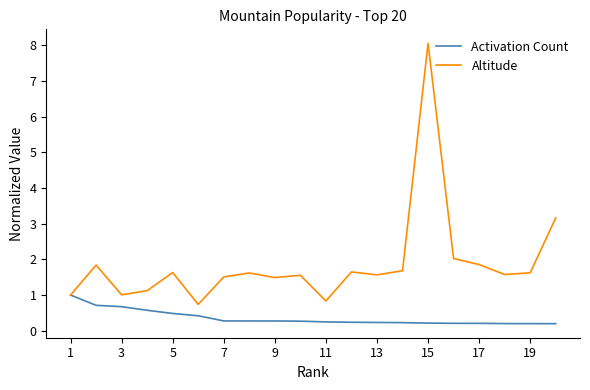

What is the maximum value shown in the chart?

8.1